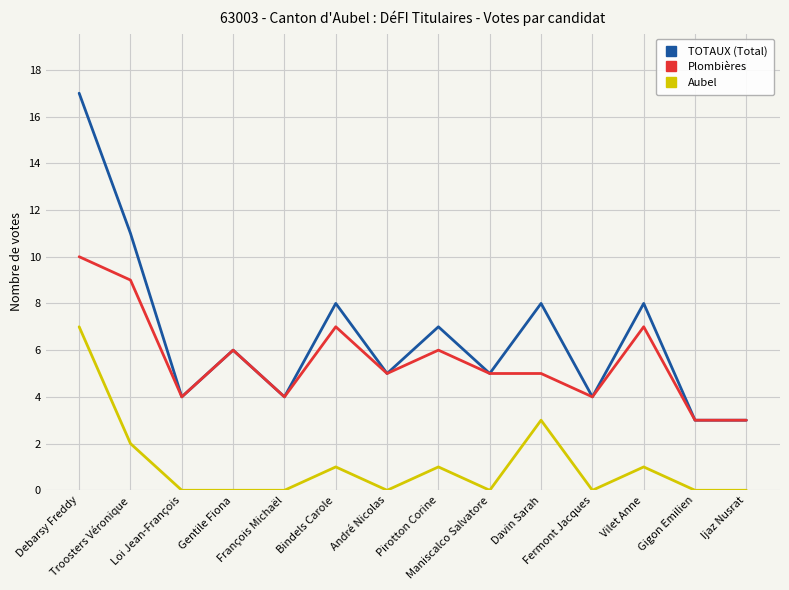

Is it true that TOTAUX (Total) equals 2 at Pirotton Corine?

False